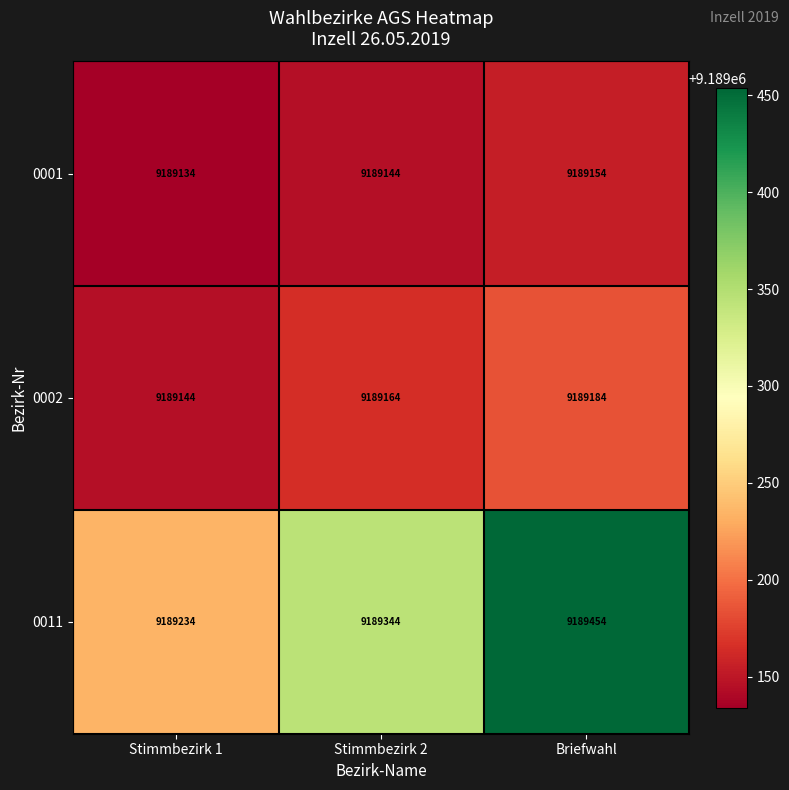

Which category has the highest value in the 0001 series?

Briefwahl